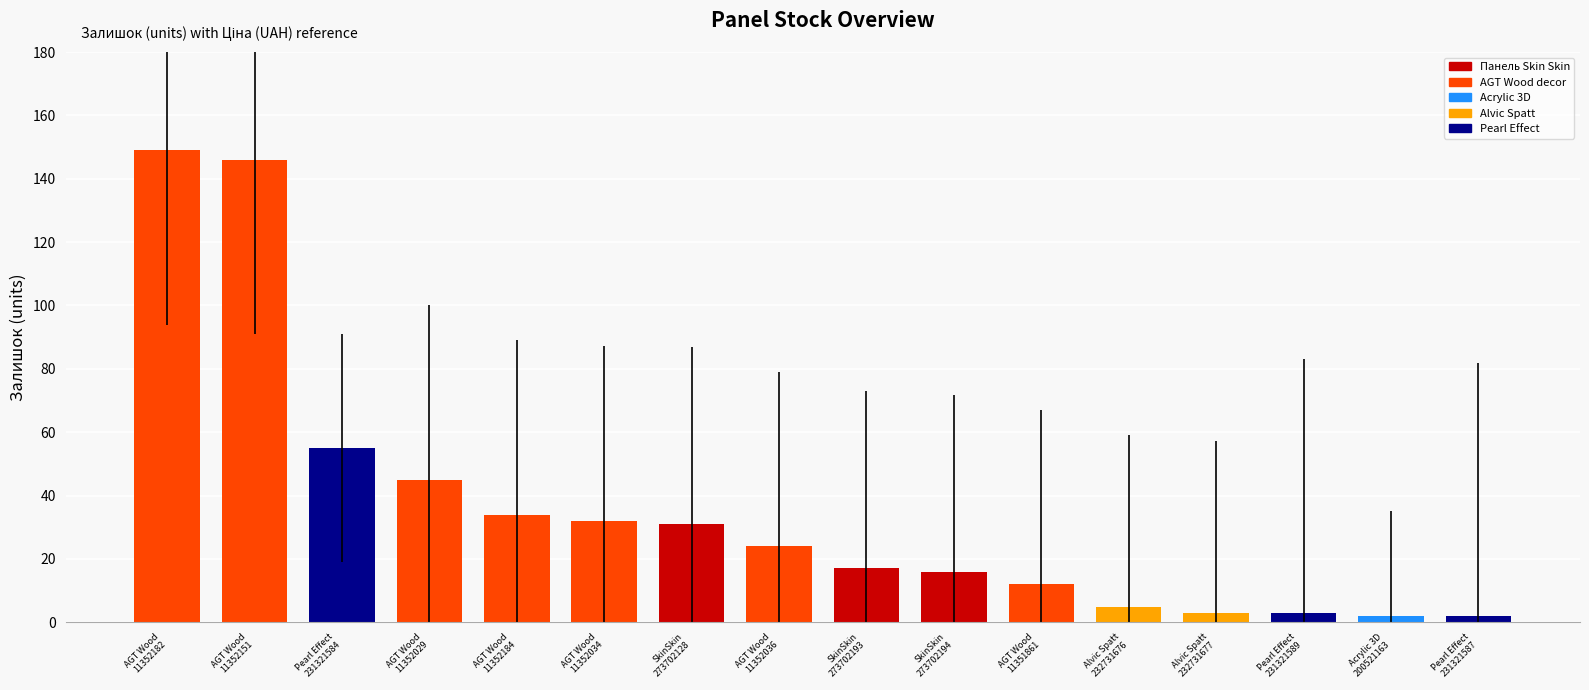

What is the difference between the values at Alvic Spatt
232731677 and AGT Wood
11352036?

21